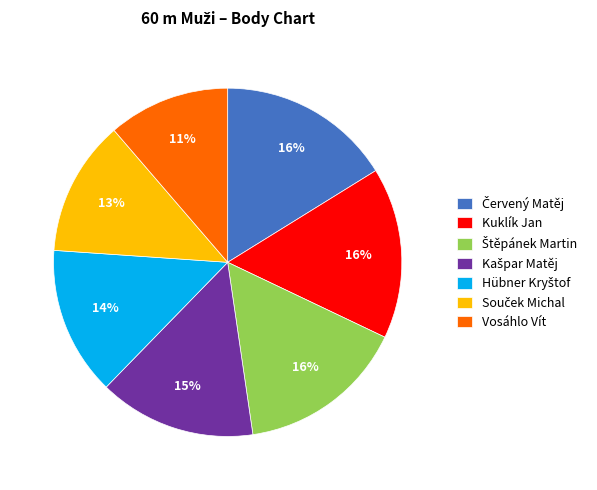

Is Kuklík Jan the majority of the pie?

No